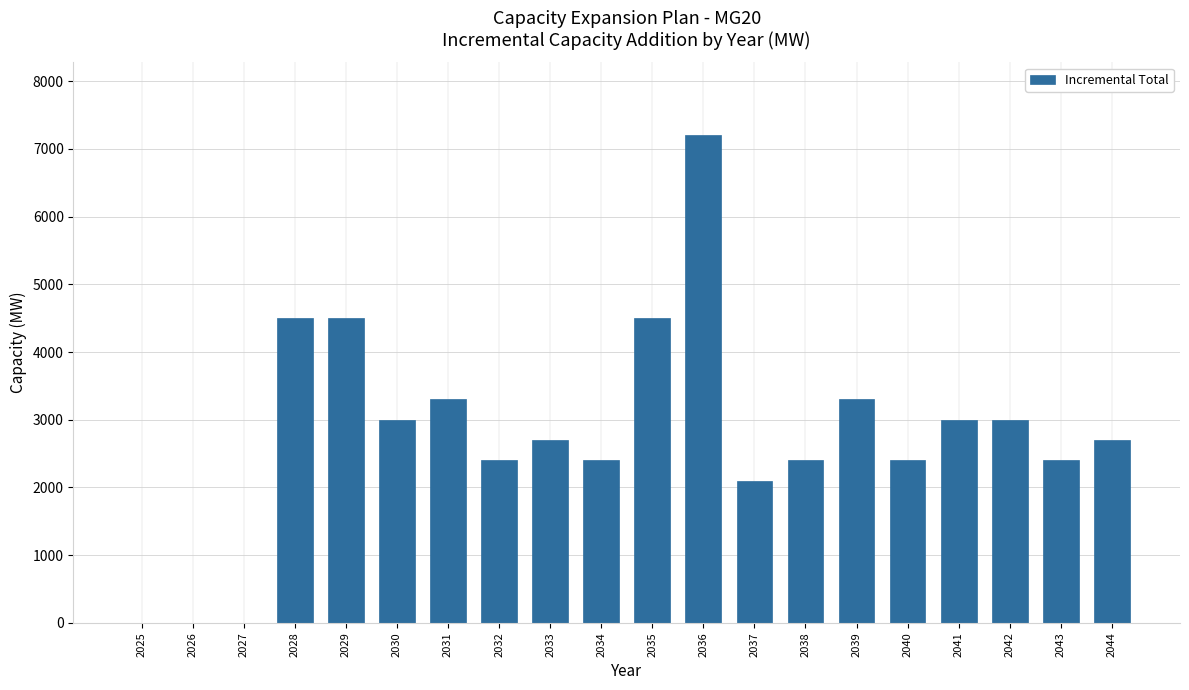

Reading right to left, extract all data points from this chart.

2044=2700	2043=2400	2042=3000	2041=3000	2040=2400	2039=3300	2038=2400	2037=2100	2036=7200	2035=4500	2034=2400	2033=2700	2032=2400	2031=3300	2030=3000	2029=4500	2028=4500	2027=0	2026=0	2025=0